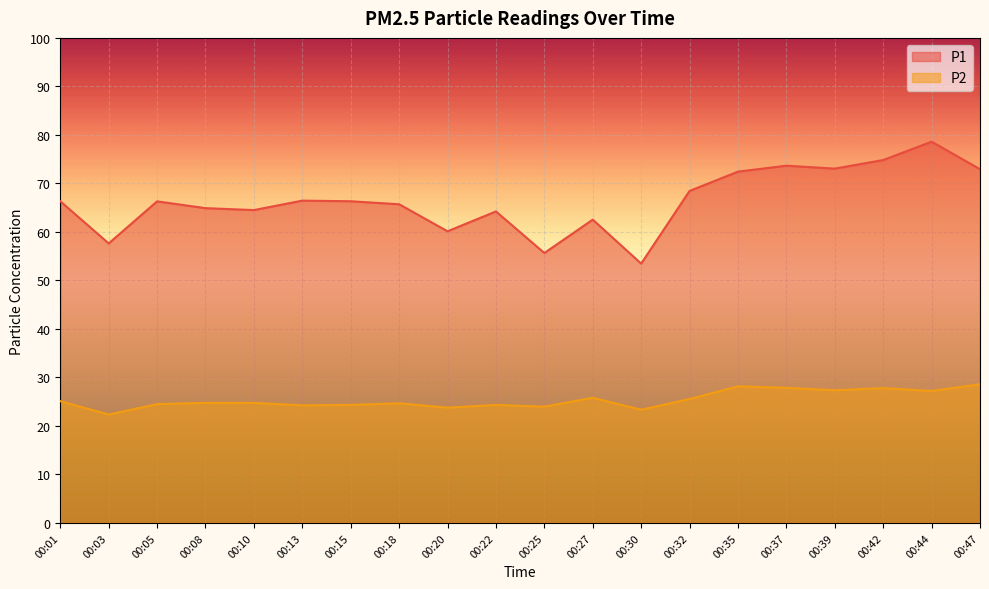

What is the value of the P2 point at the 9th from the left?

23.8